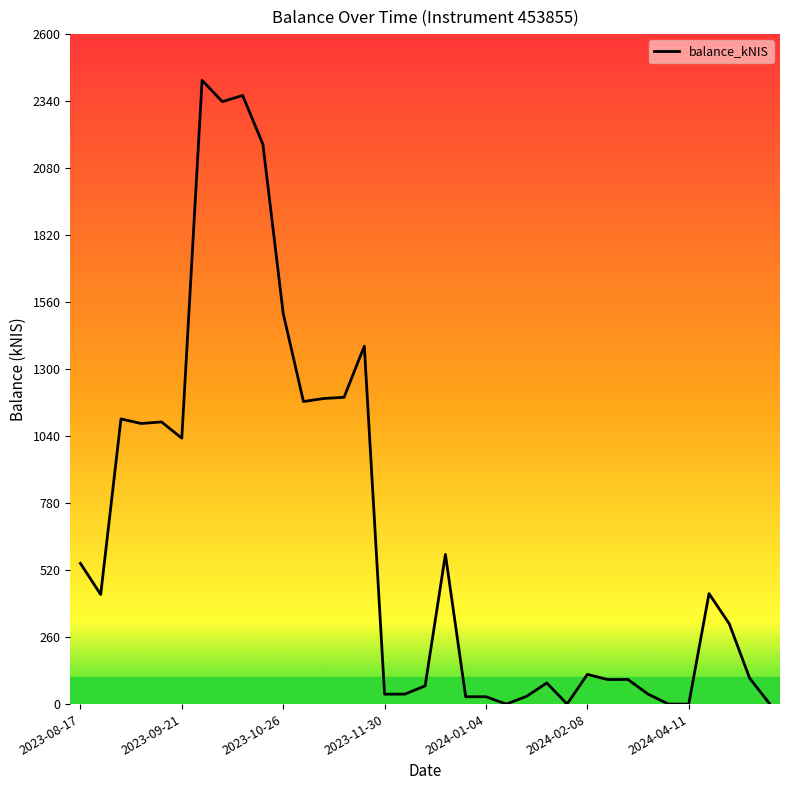

What is the greatest value displayed?

2420.6